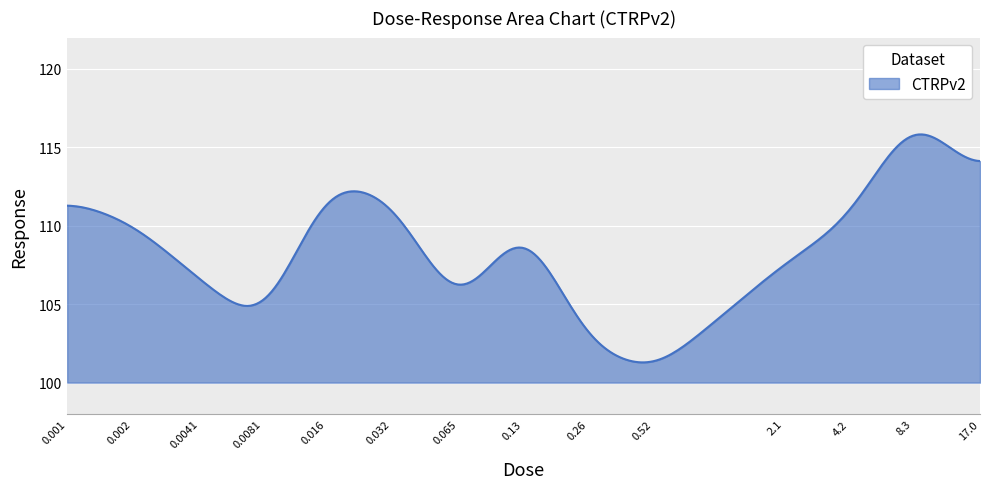

What is the smallest value displayed?

101.3